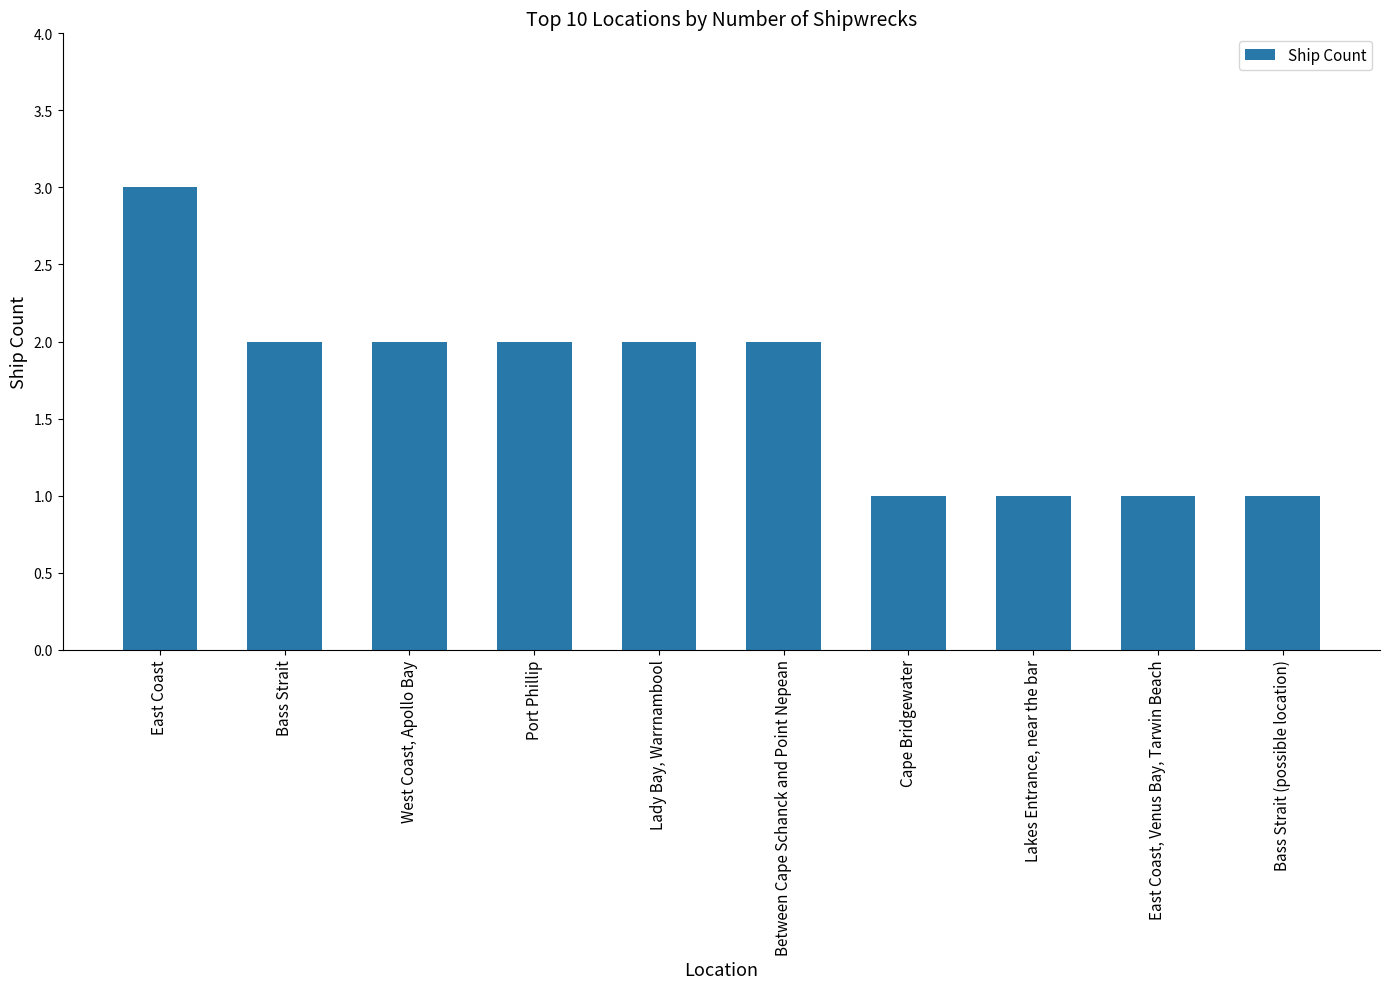

Does the chart contain any negative values?

No